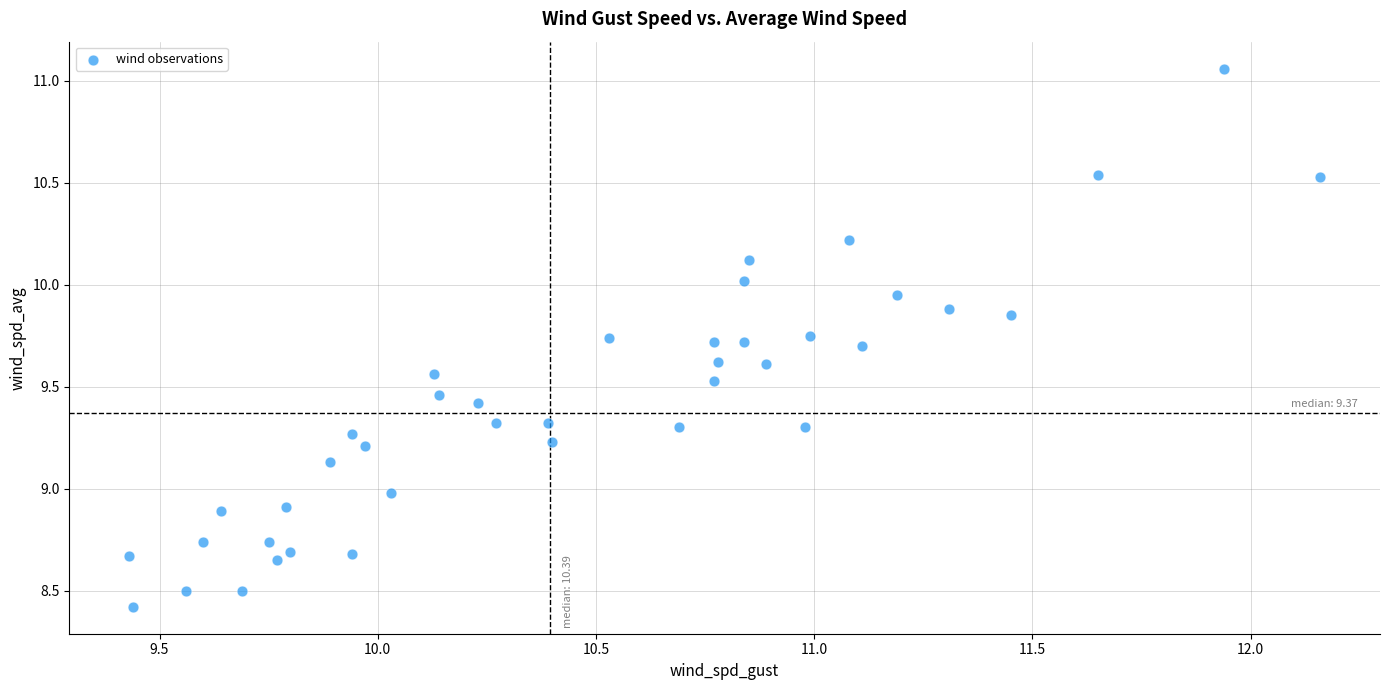

What is the range of Y values (max minus min)?

2.6